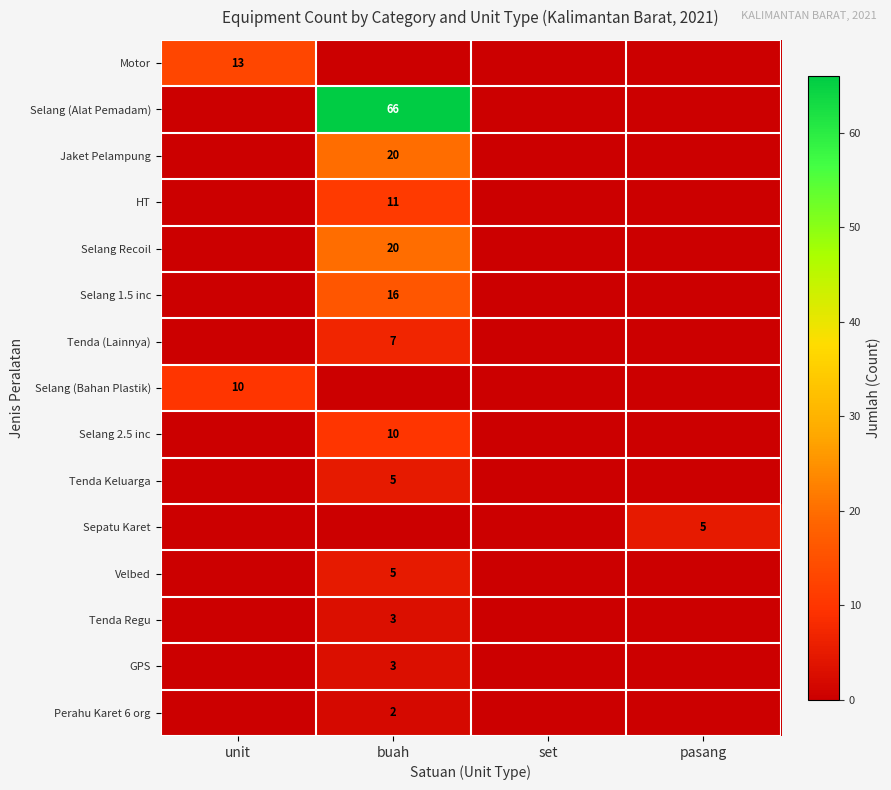

The value of Selang 1.5 inc at buah is 16. True or false?

True